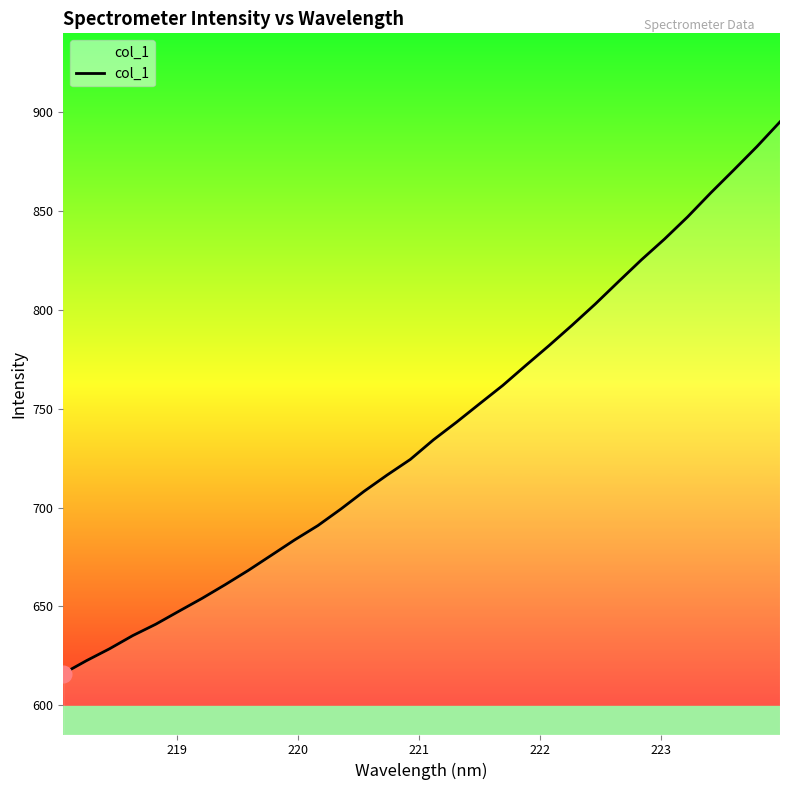

What is the difference between the maximum and minimum values?

278.8